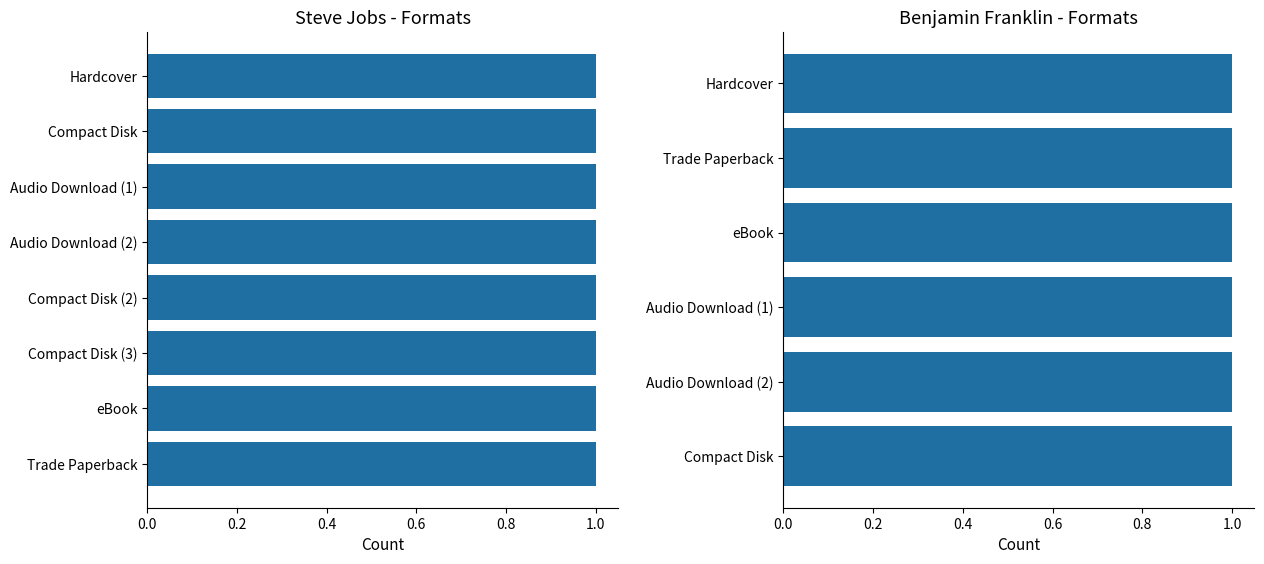

Count the Benjamin Franklin values in the range 1 to 2.

6